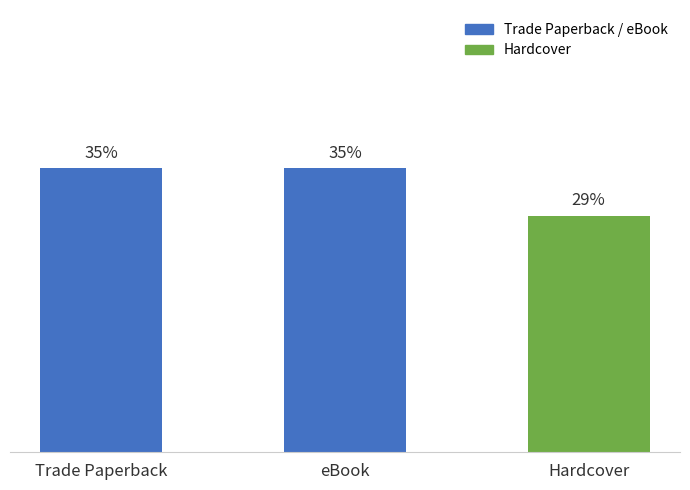

How many bars are there in total?

3